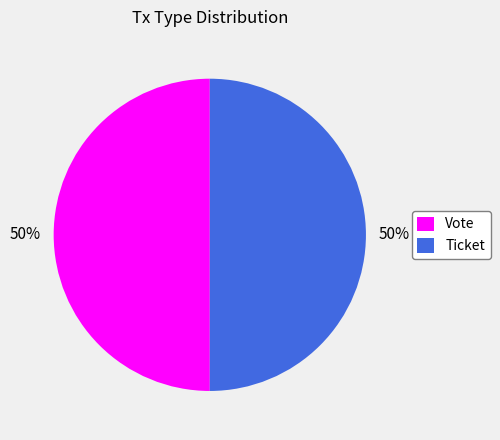

How many segments does this pie chart have?

2